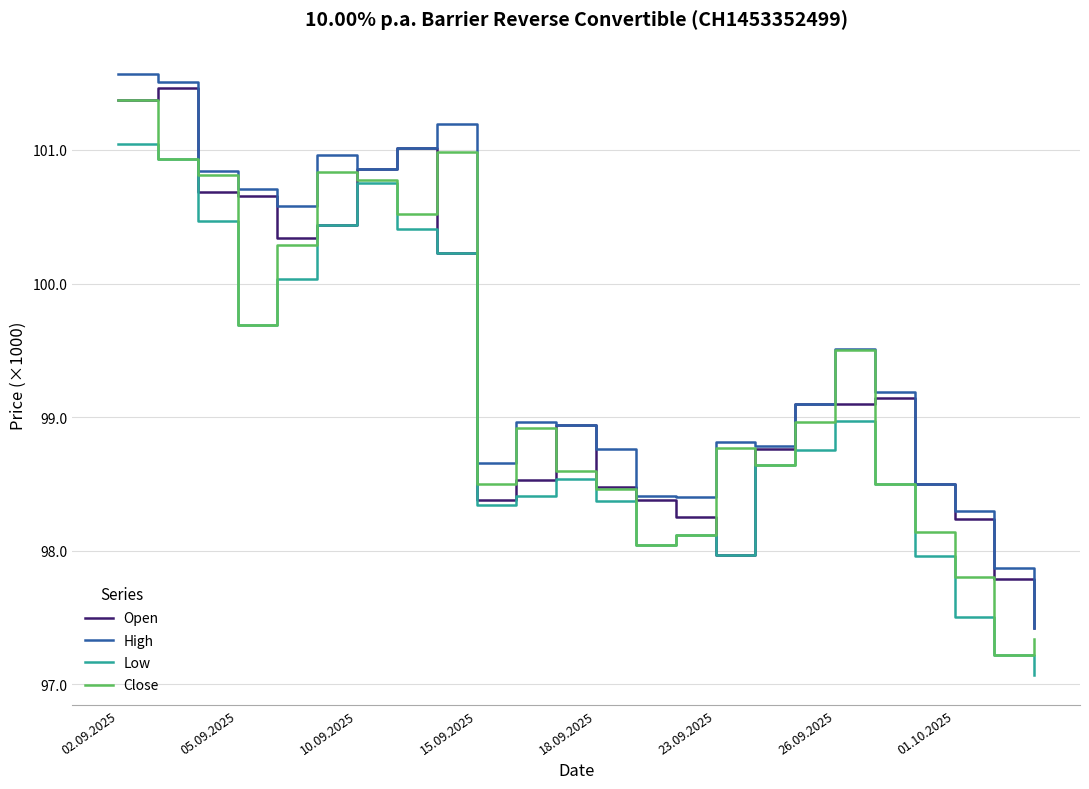

Rank the series by their maximum value, from highest to lowest.

High, Open, Close, Low